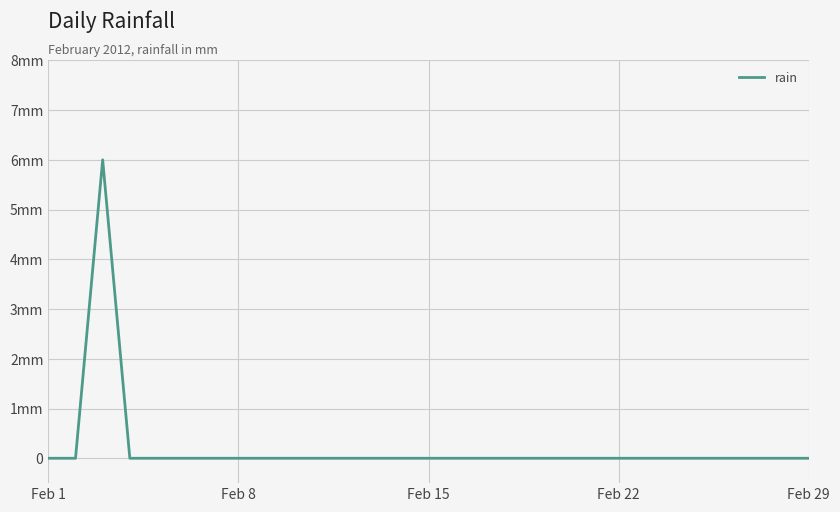

Count the number of values greater than 0.

1